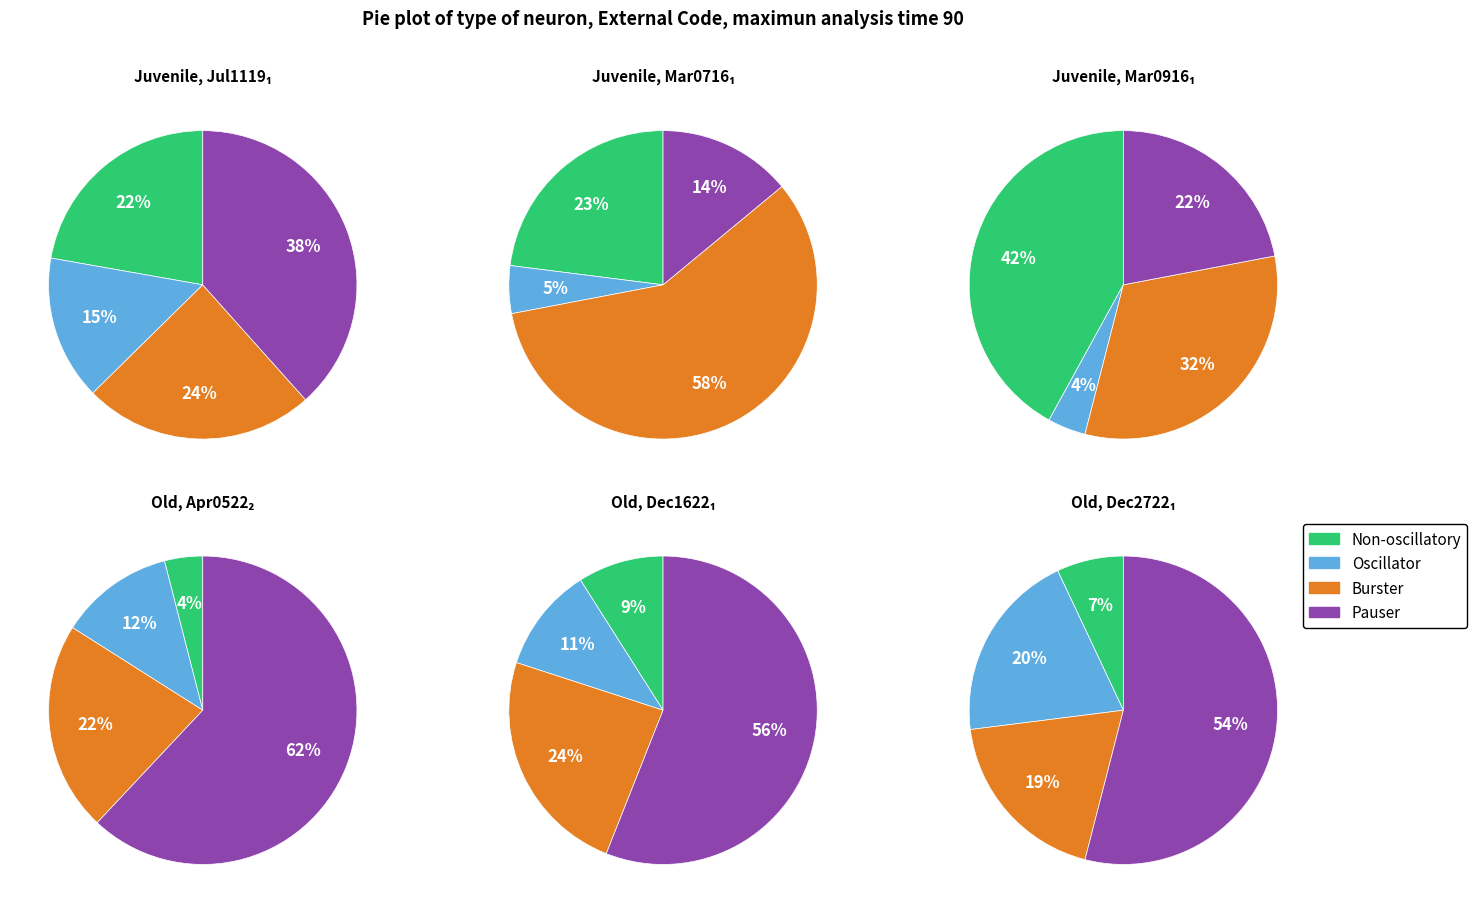

The minute 1 slice represents 2% of the pie. True or false?

False